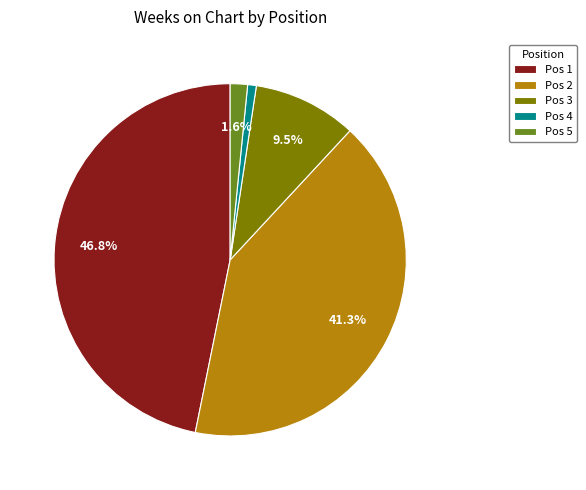

What is the total percentage of Pos 2 and Pos 5?

42.9%